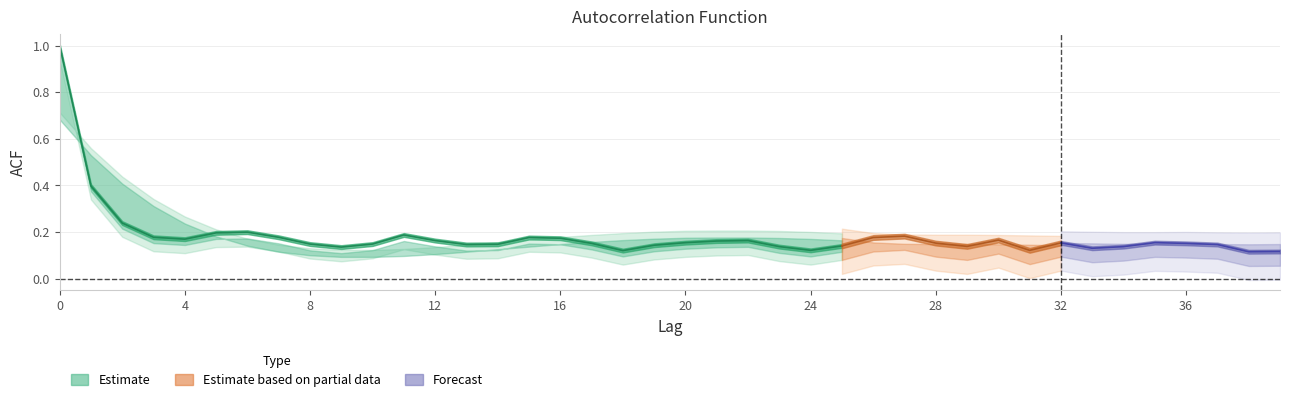

True or false: acf_li has a value of 0.6 at 1.

False